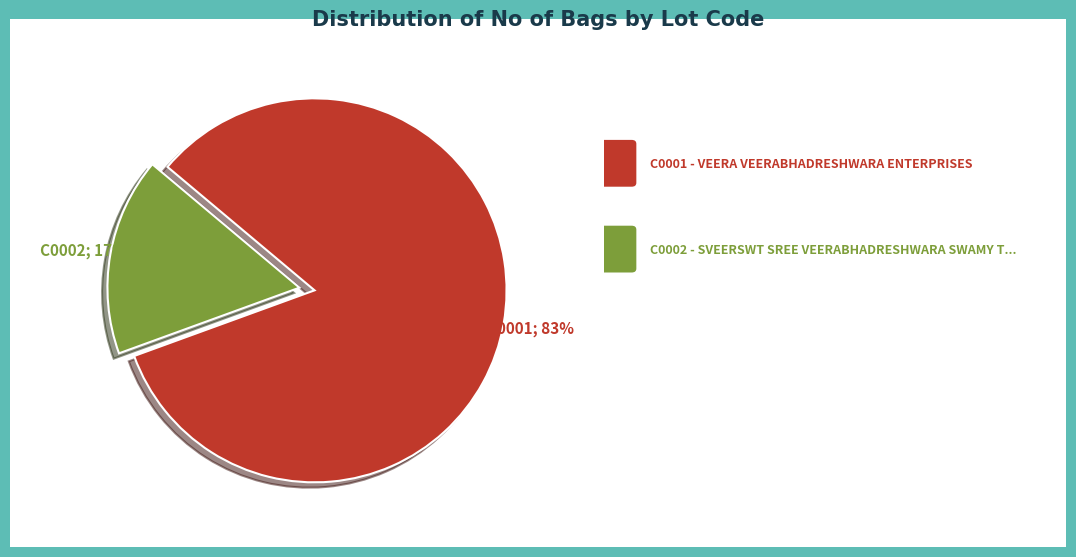

To the nearest percent, what is the average slice percentage?

50%